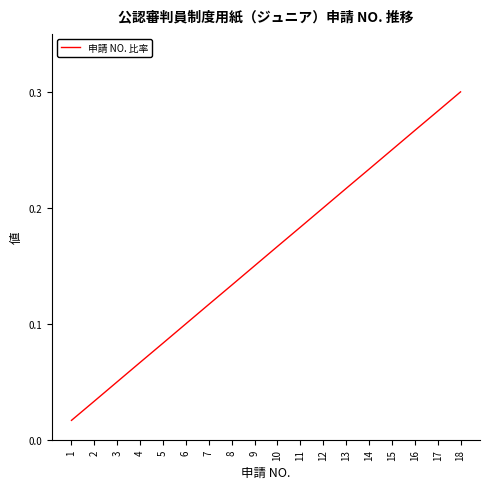

At which category does the chart reach its peak across all series?

18